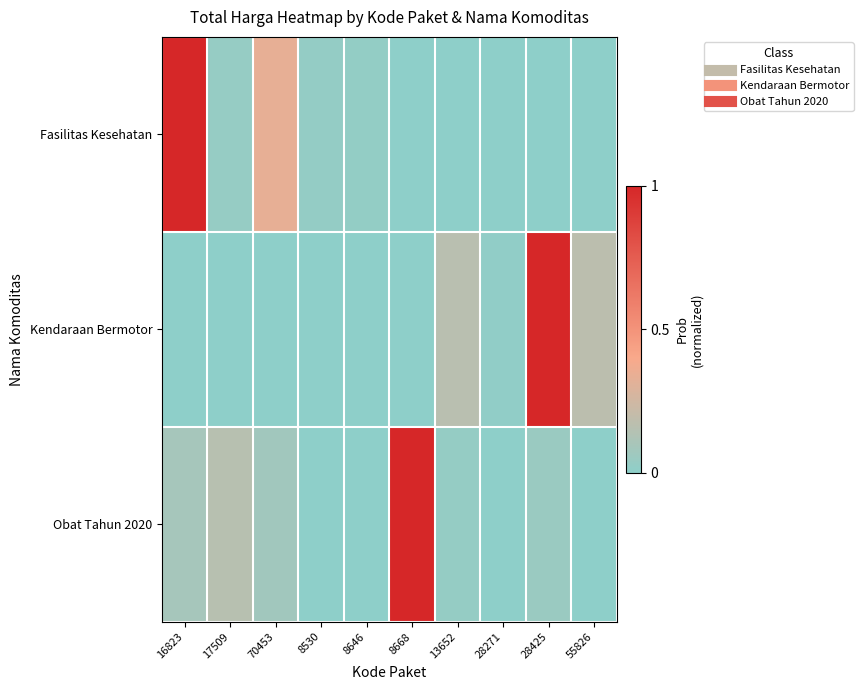

At which category is the sum across all series the highest?

16823